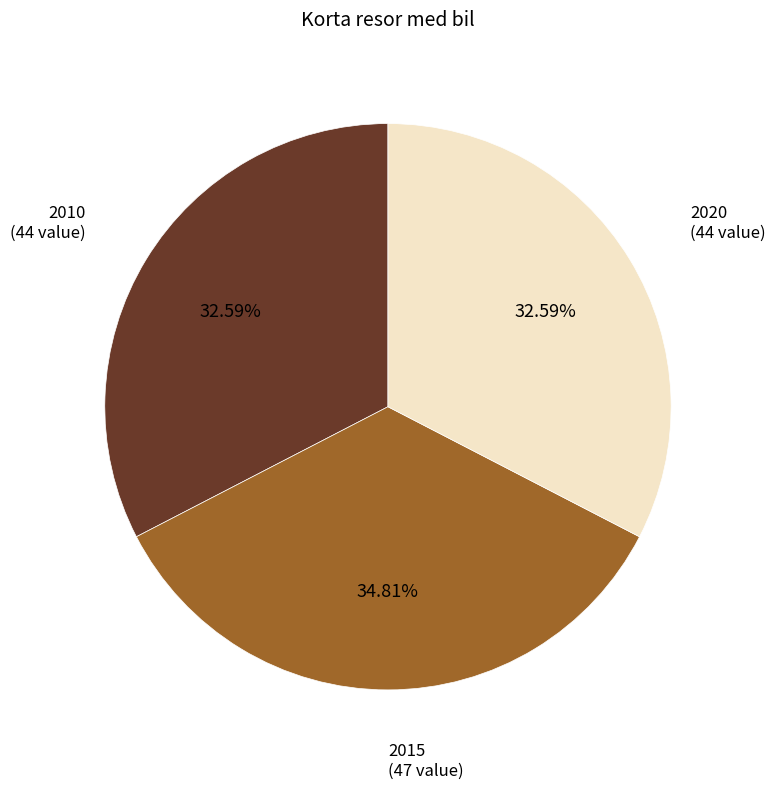

Does any single category account for the majority?

No